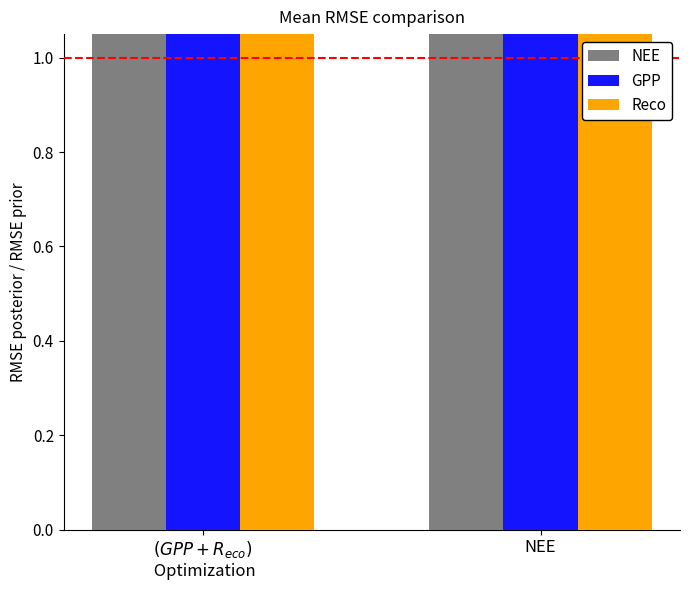

List the series in order of their peak value, highest first.

Reco, GPP, NEE